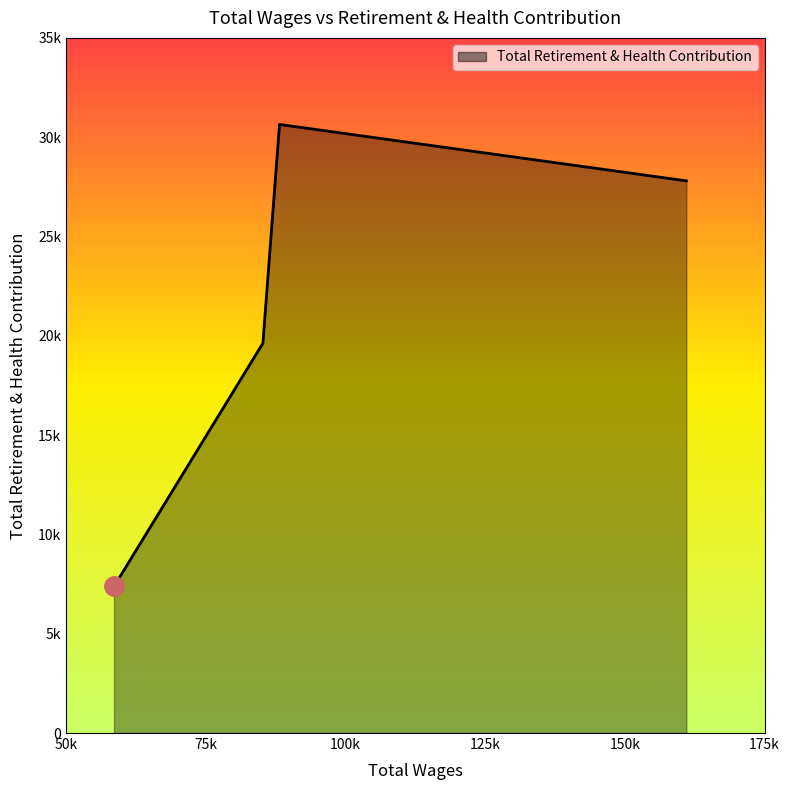

True or false: there are more than 2 points higher than both neighbors.

False